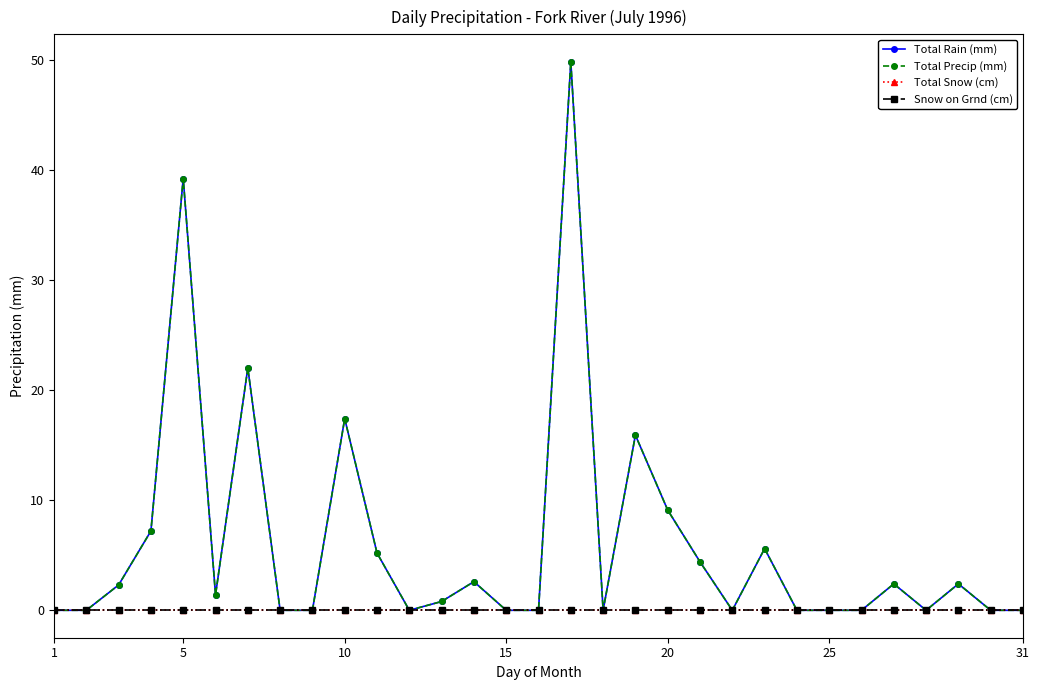

How many lines are shown in the chart?

4